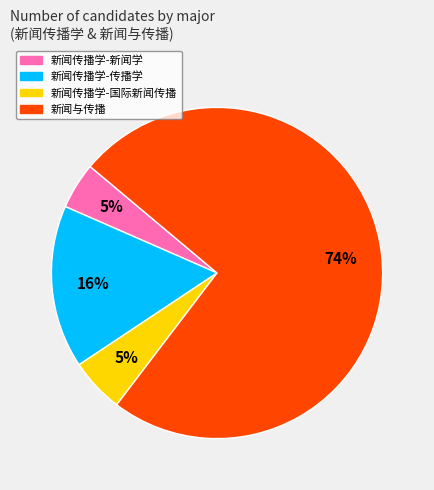

Is it true that 新闻传播学-传播学 is 1% of the pie?

False